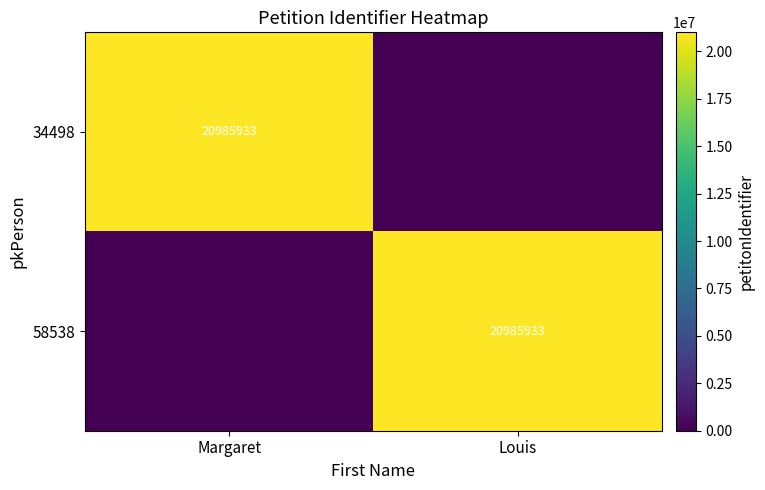

Is it true that 58538 equals 9268054 at Louis?

False